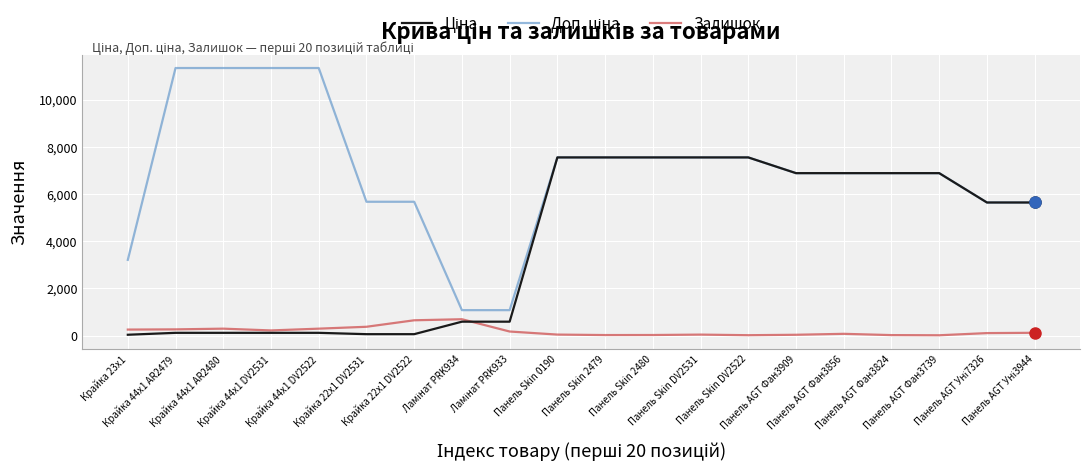

What is the greatest value displayed?

11334.0